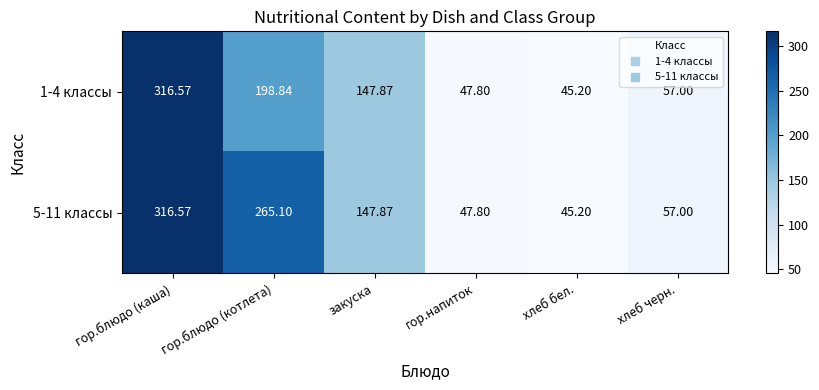

At which category is the sum across all series the highest?

гор.блюдо (каша)